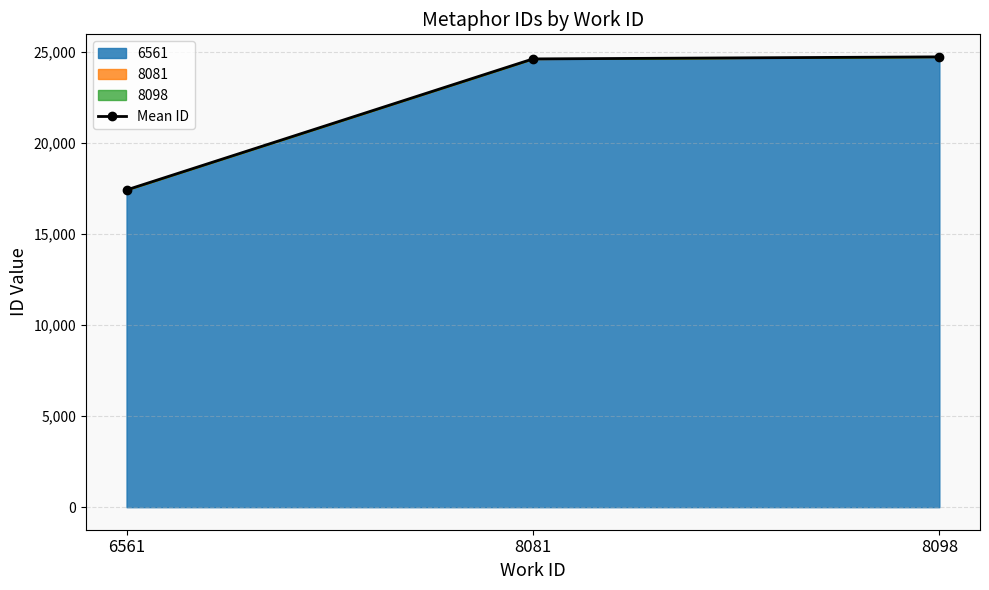

Between 8098 and 6561, which is larger?

8098